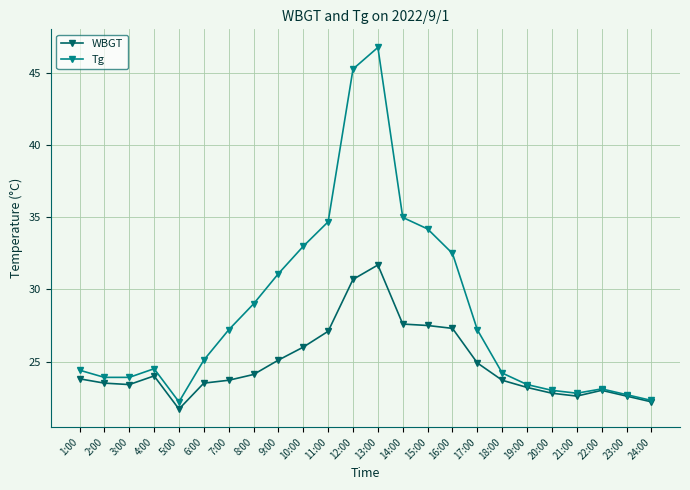

What is the approximate value of WBGT at 11:00?

27.1